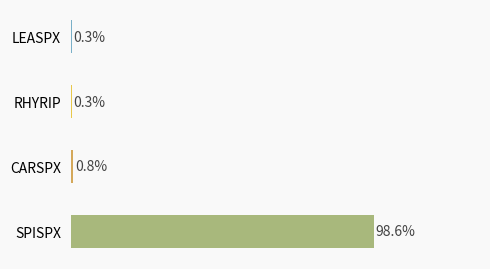

Between LEASPX_F1 and SPISPX_F2, which is larger?

SPISPX_F2